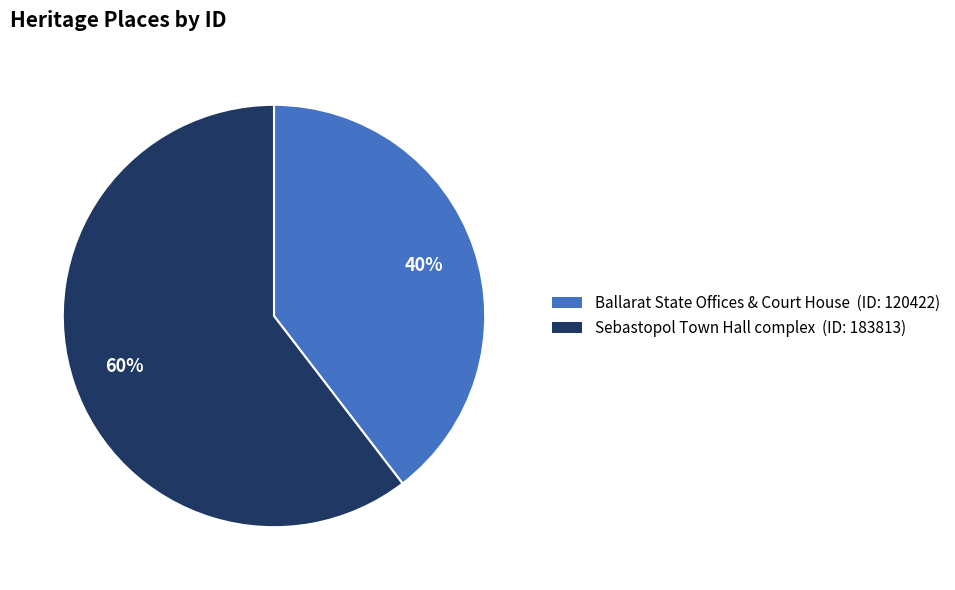

Which has a higher value, Ballarat State Offices & Court House or Sebastopol Town Hall complex?

Sebastopol Town Hall complex